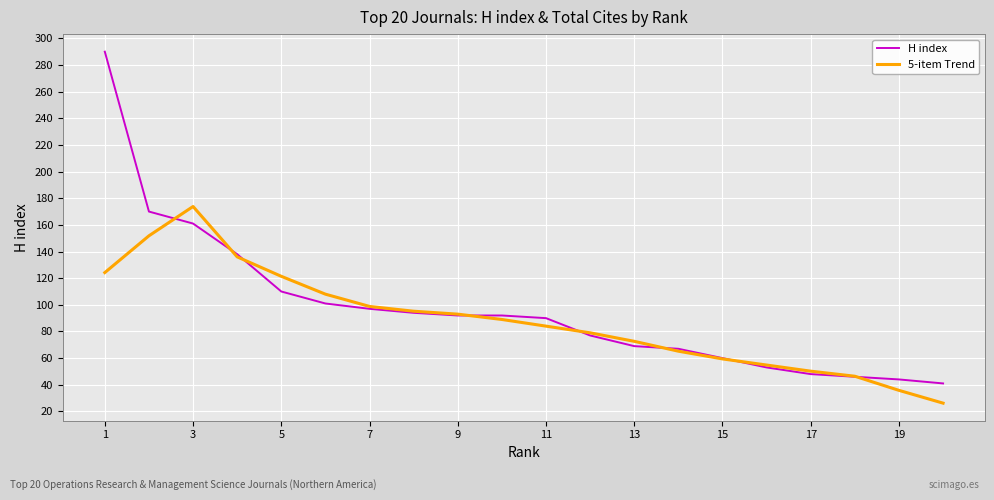

How many values in the H index series are below 92?

10